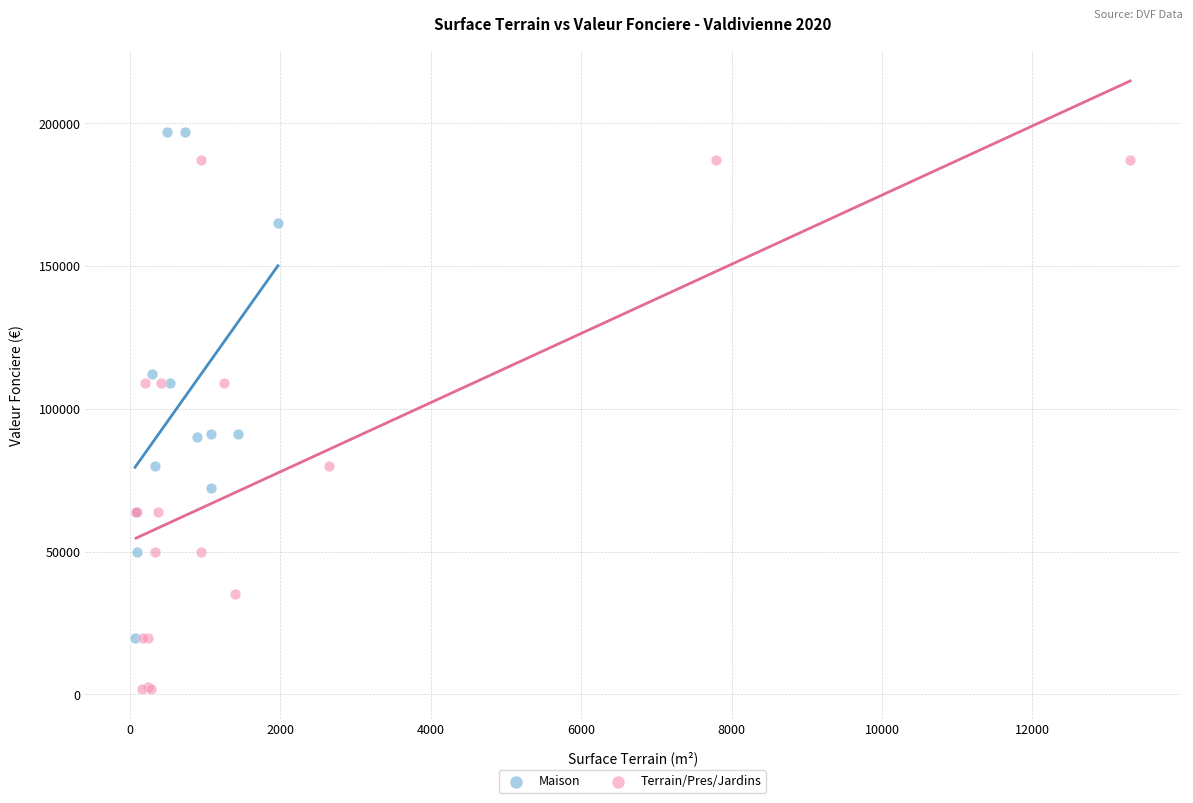

Which series reaches the minimum Y coordinate?

Terrain/Pres/Jardins